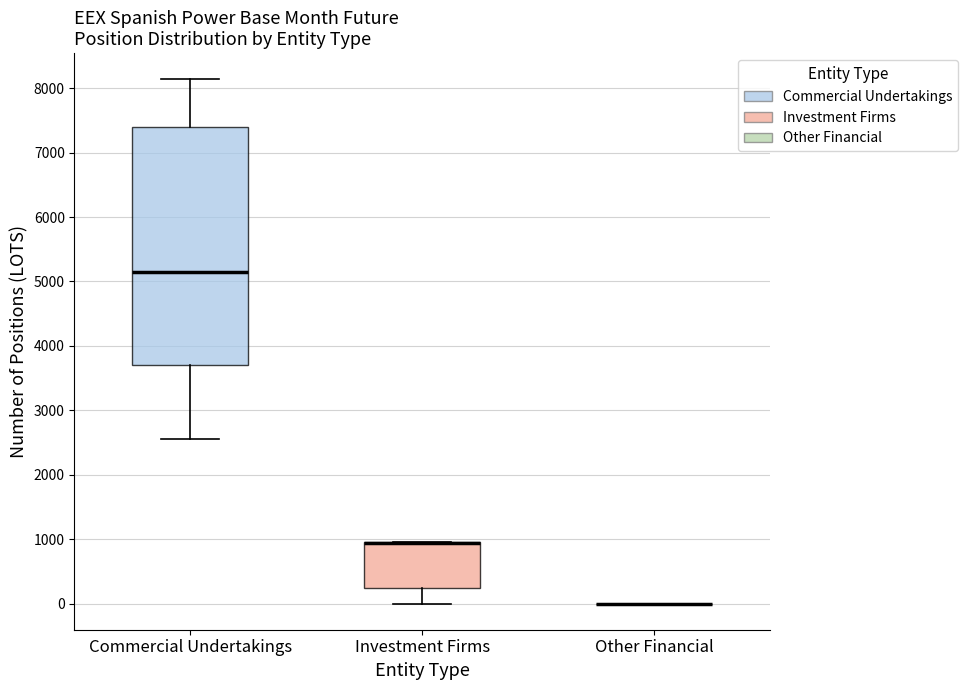

Reading left to right, read every box against the y-axis: the position of its median line, the range the box covers, and the ends of its whiskers. The values are not printed on the chart, so give them approximately, as read against the axis.

Commercial Undertakings: median 5100, box 3700 to 7400, whiskers 2500 to 8100
Investment Firms: median 900 (drawn on the box's upper edge), box 200 to 1000, whiskers 0 to 1000
Other Financial: box collapsed to a line at 0, whiskers 0 to 0